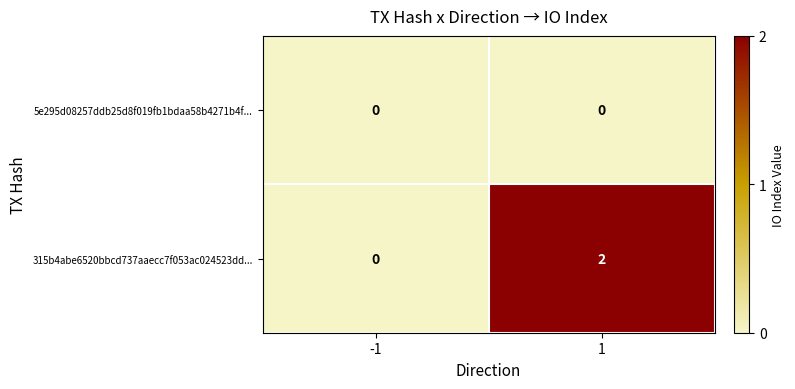

List the series in order of their overall mean, lowest first.

5e295d08257ddb25d8f019fb1bdaa58b4271b4f..., 315b4abe6520bbcd737aaecc7f053ac024523dd...